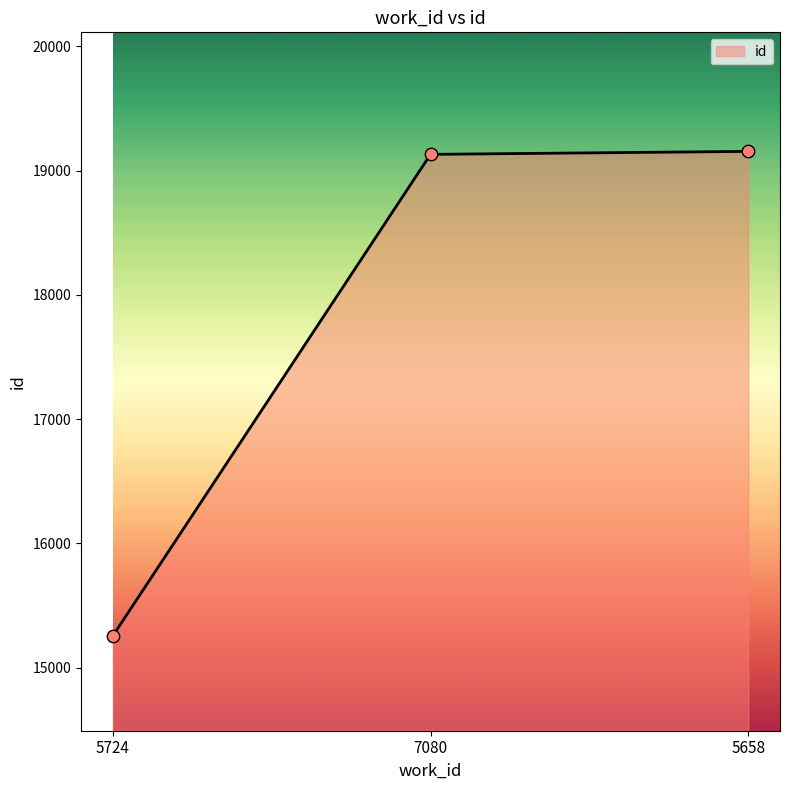

Approximately how many times larger is the value at 7080 compared to 5658?

1.0